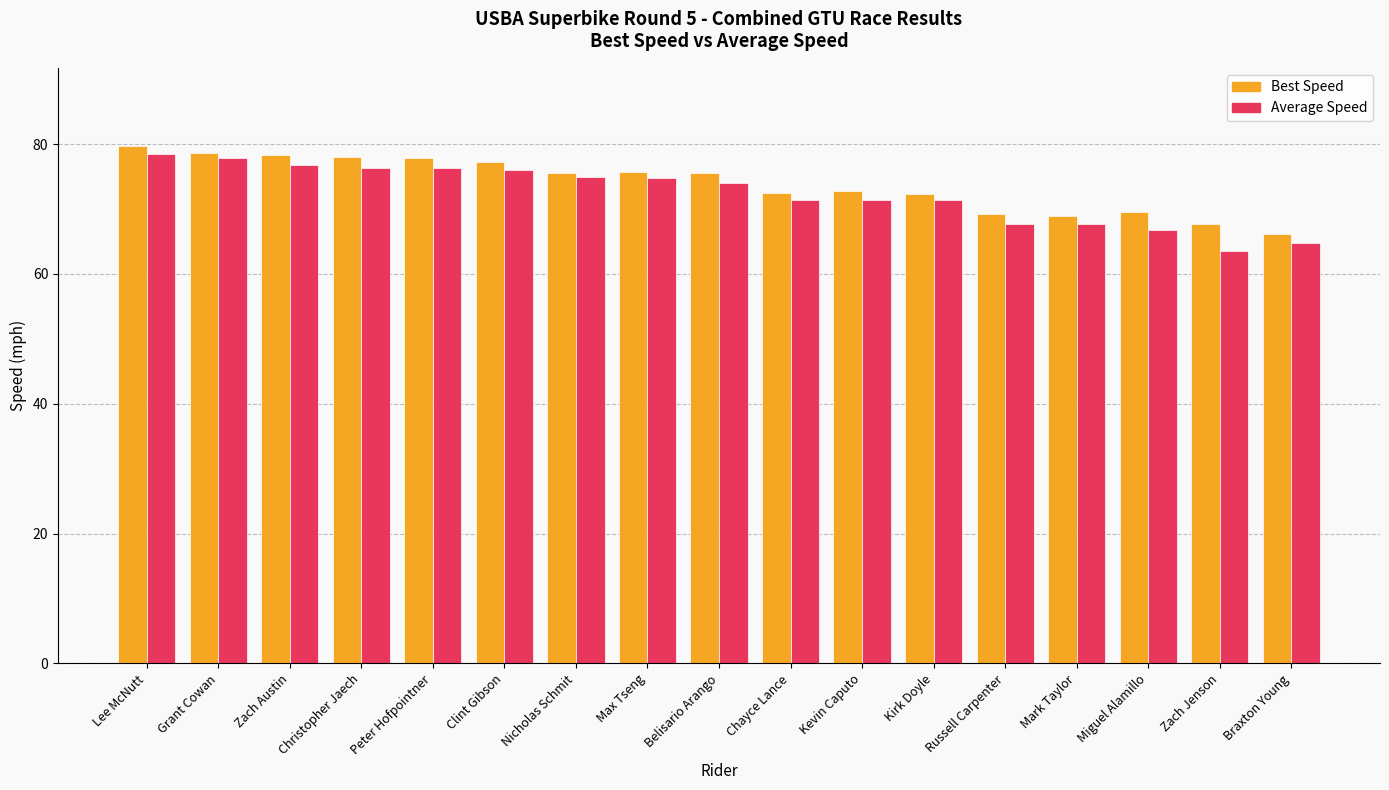

List the series in order of their peak value, lowest first.

Average Speed, Best Speed